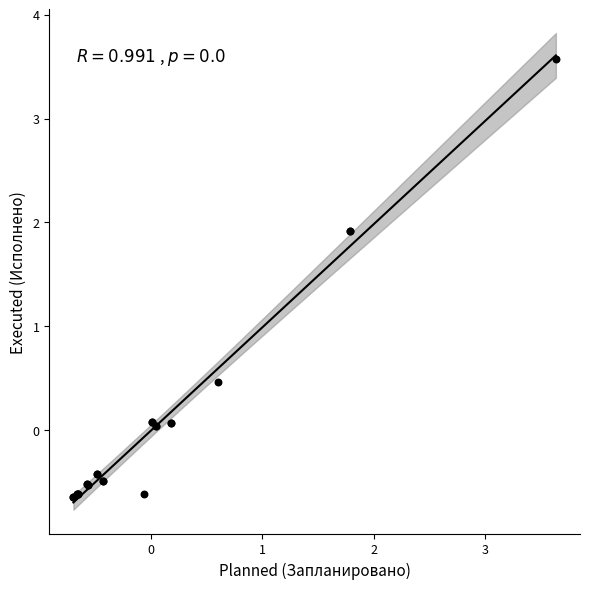

What Y value in the scatter plot is closest to 1?

0.5